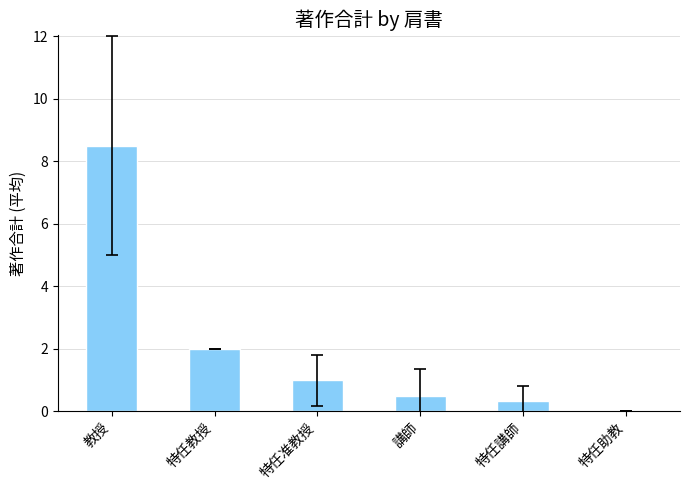

Which label corresponds to the largest value in the chart?

教授